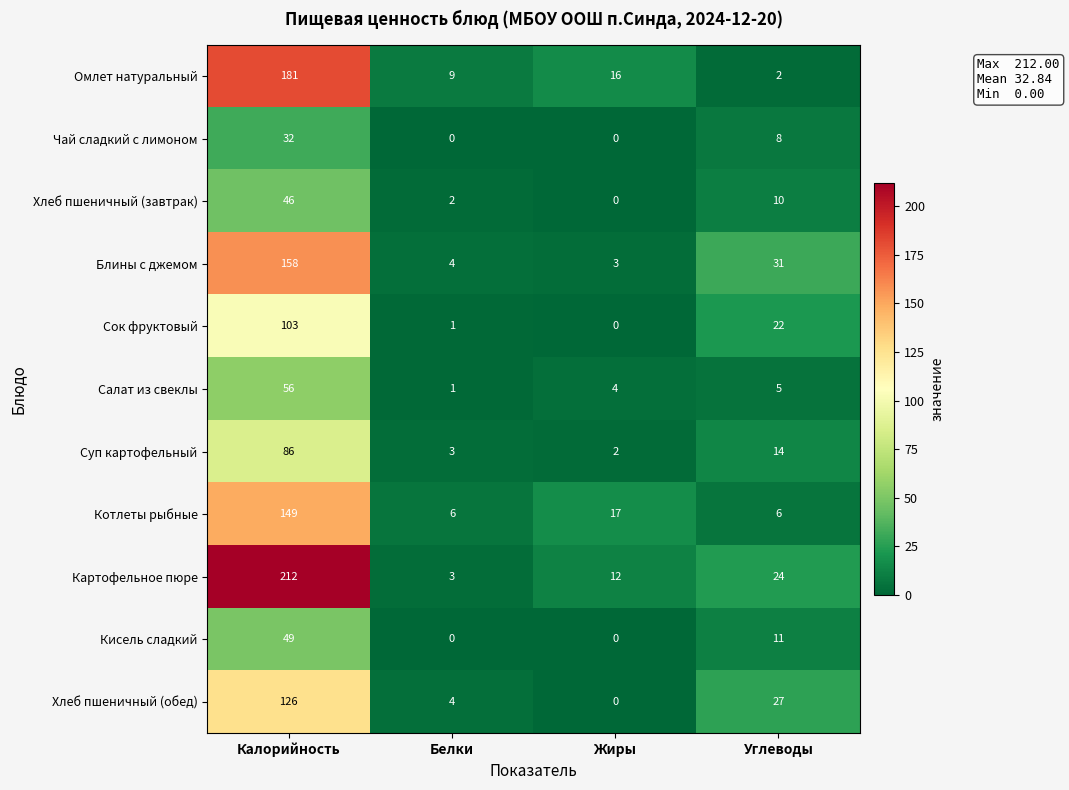

What is the highest value of the Блины с джемом series?

158